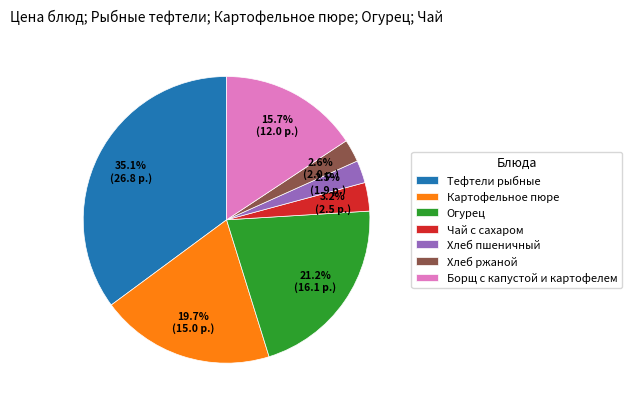

What percentage is the Хлеб ржаной slice, to the nearest percent?

3%